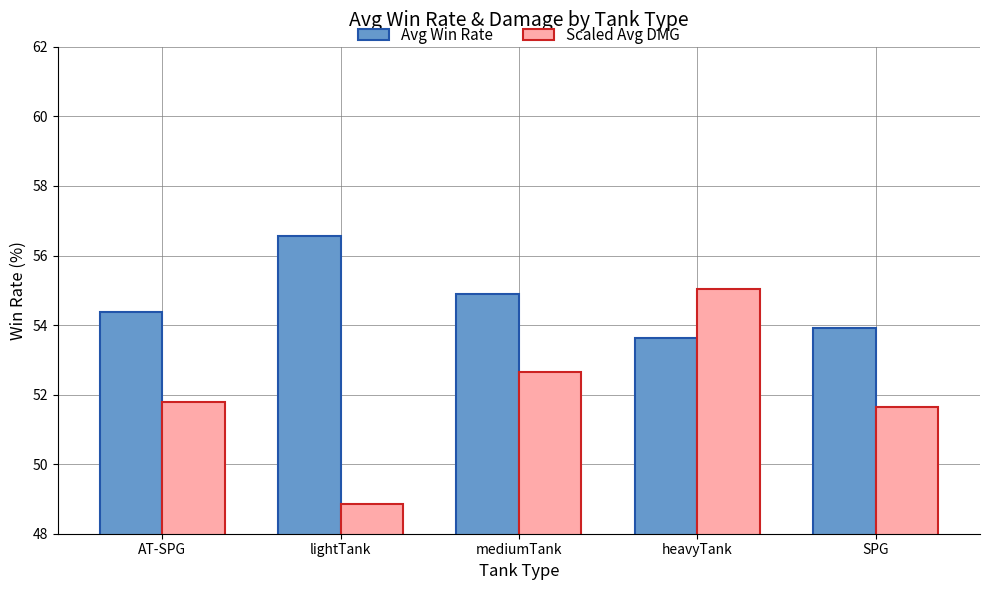

Is the value of Avg Win Rate at SPG greater than the value of Scaled Avg DMG at AT-SPG?

Yes